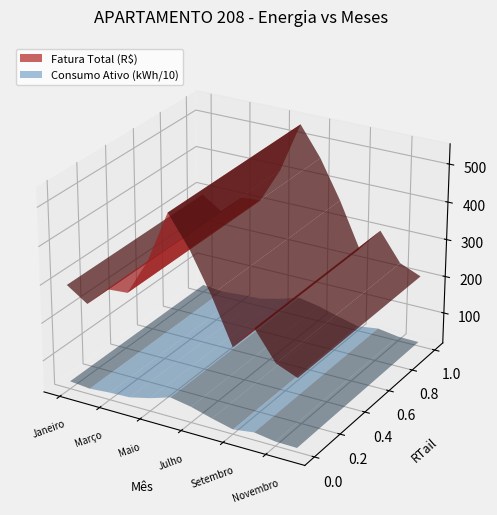

Reading left to right, what are all the values shown in this chart?

Fatura Total (R$): Janeiro=293.2	Fevereiro=257.2	Março=309.1	Abril=313.3	Maio=407.5	Junho=542.1	Julho=463.9	Agosto=362.3	Setembro=243.4	Outubro=305.8	Novembro=230.9	Dezembro=208.2
Consumo Ativo (kWh): Janeiro=369.0	Fevereiro=318.0	Março=361.0	Abril=384.0	Maio=513.0	Junho=684.0	Julho=585.0	Agosto=430.0	Setembro=294.0	Outubro=371.0	Novembro=286.0	Dezembro=276.0